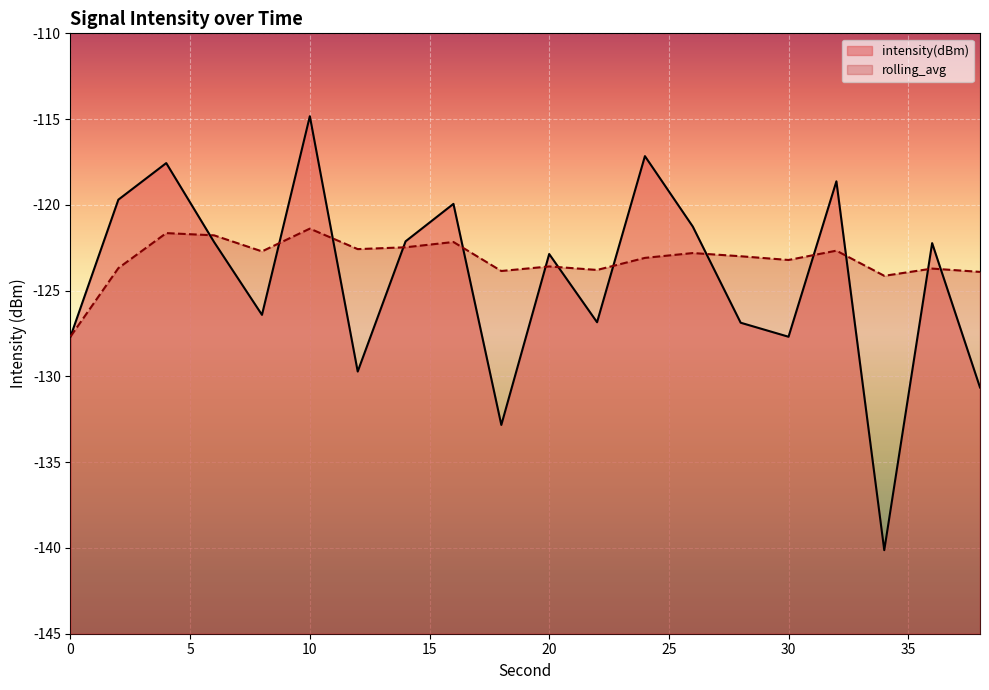

Does the chart display data point markers on the line(s)?

No